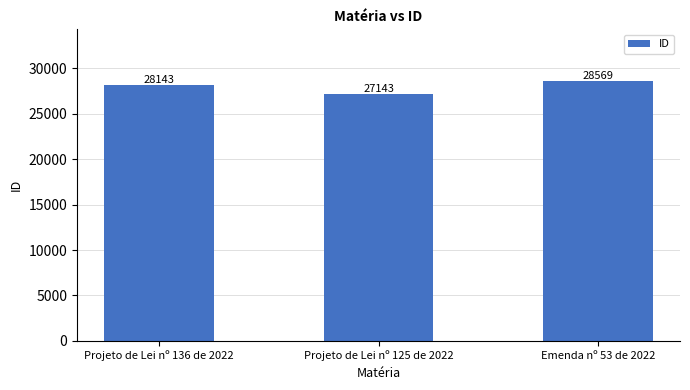

List the labels in order of value, largest first.

Emenda nº 53 de 2022, Projeto de Lei nº 136 de 2022, Projeto de Lei nº 125 de 2022